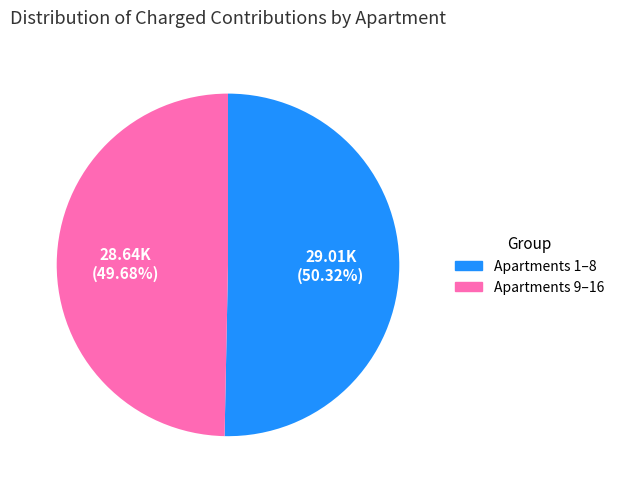

What is the majority slice?

Apartments 1–8